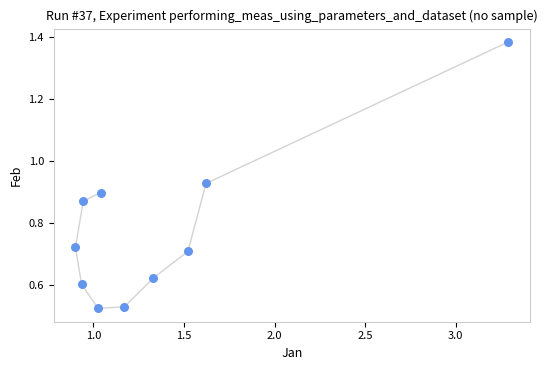

What is the average Y value?

0.8